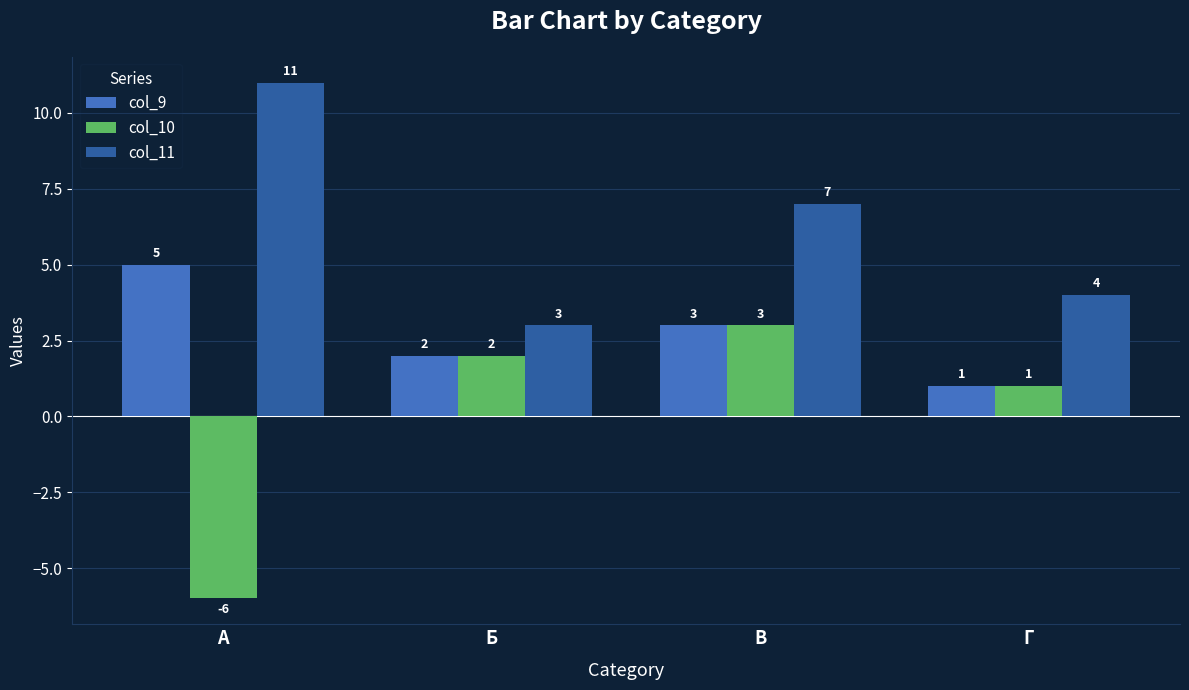

What is the value of the col_11 bar at the 1st from the left?

11